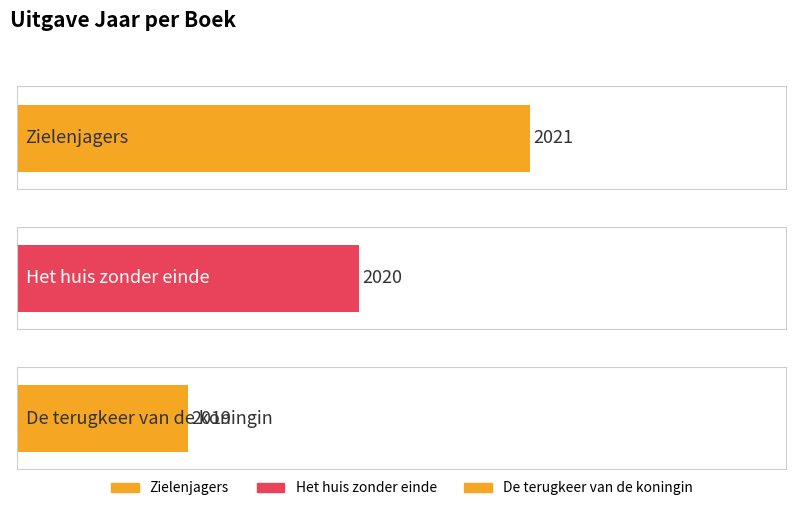

What is the difference between the maximum and minimum values?

2